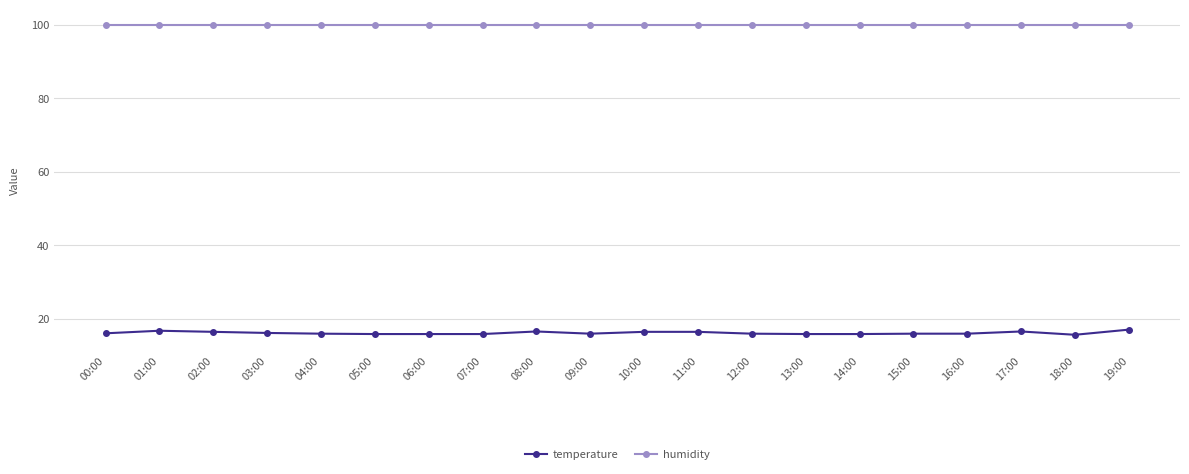

What is the spread (max minus min) of values at 17:00?

83.4